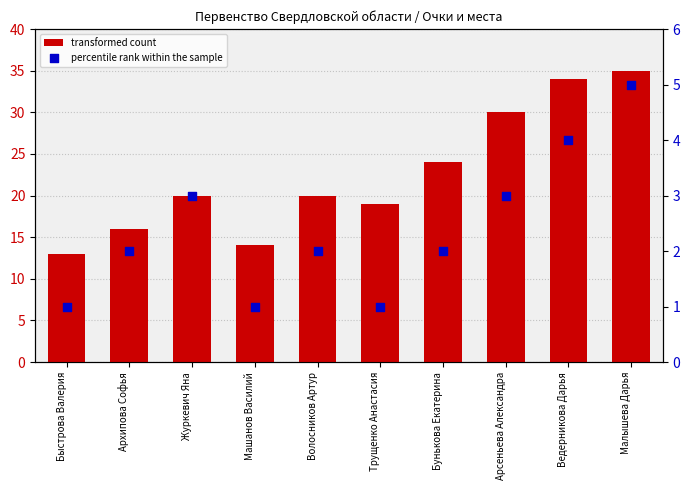

Which series contains the lowest Y value?

percentile rank within the sample